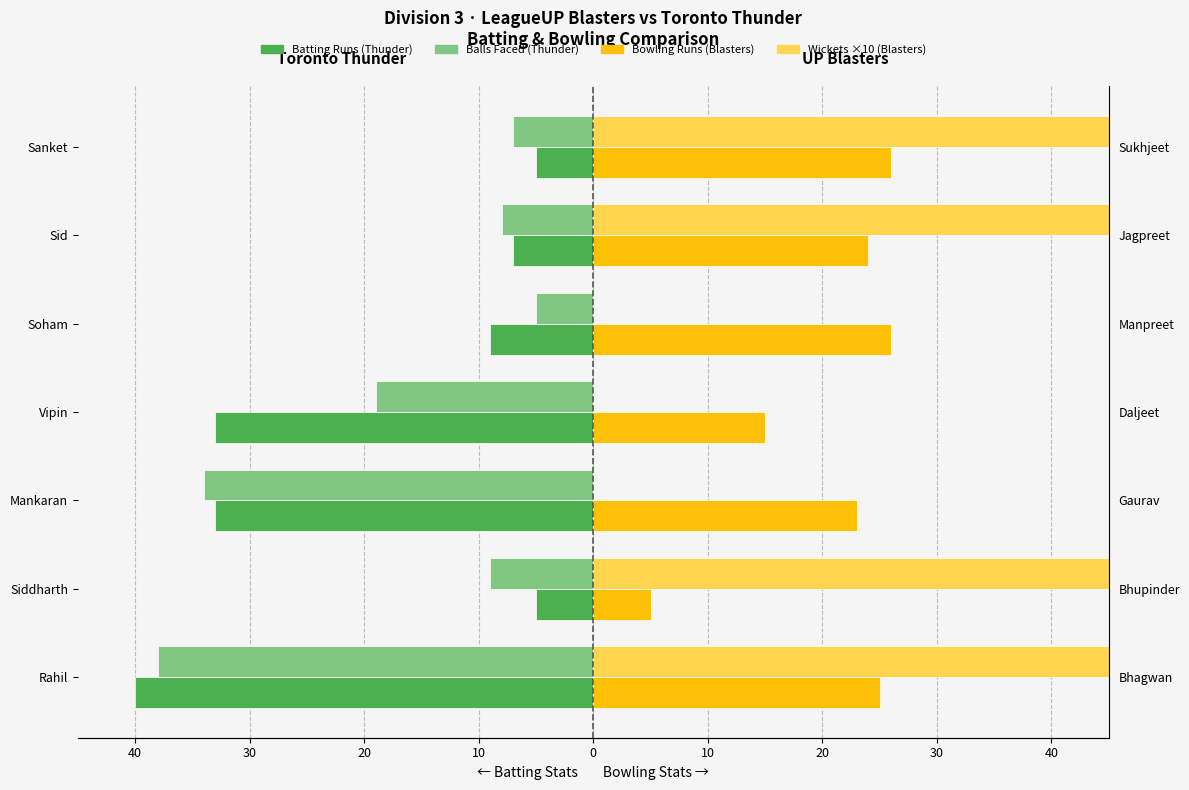

Reading left to right, list all the values displayed in this chart.

Batting Runs (Thunder): -40	-5	-33	-33	-9	-7	-5
Balls Faced (Thunder): -38	-9	-34	-19	-5	-8	-7
Bowling Runs (Blasters): 25	5	23	15	26	24	26
Wickets ×10 (Blasters): 100	100	0	0	0	200	100